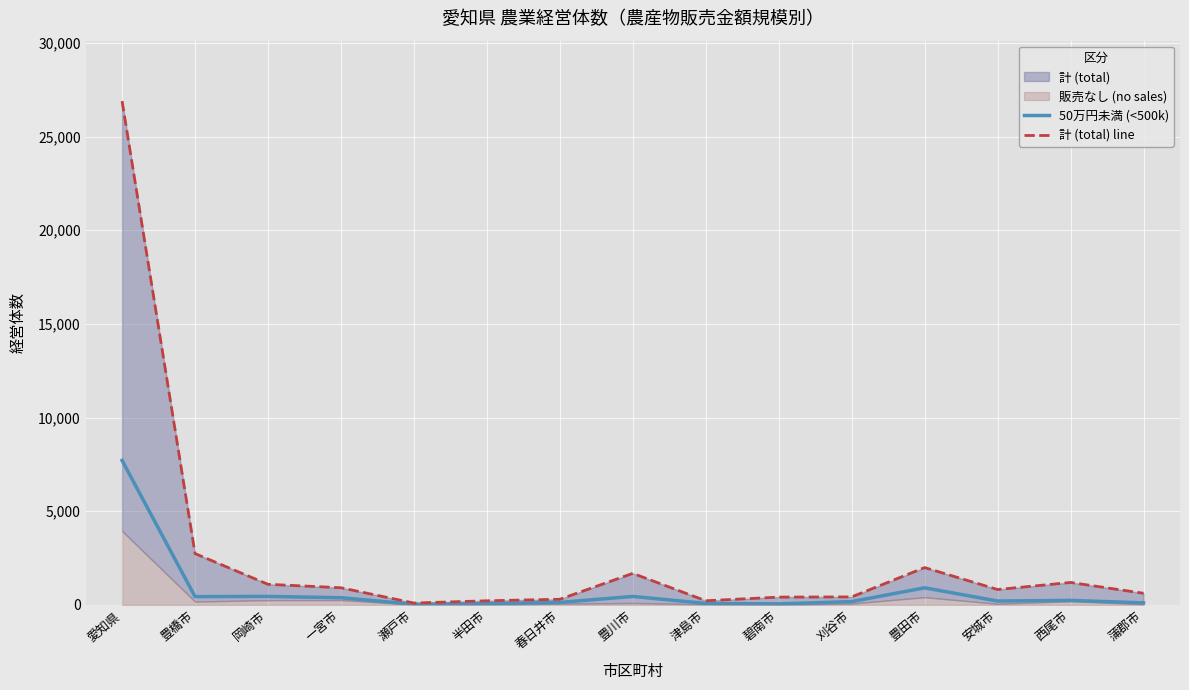

Does the chart display data point markers on the line(s)?

No